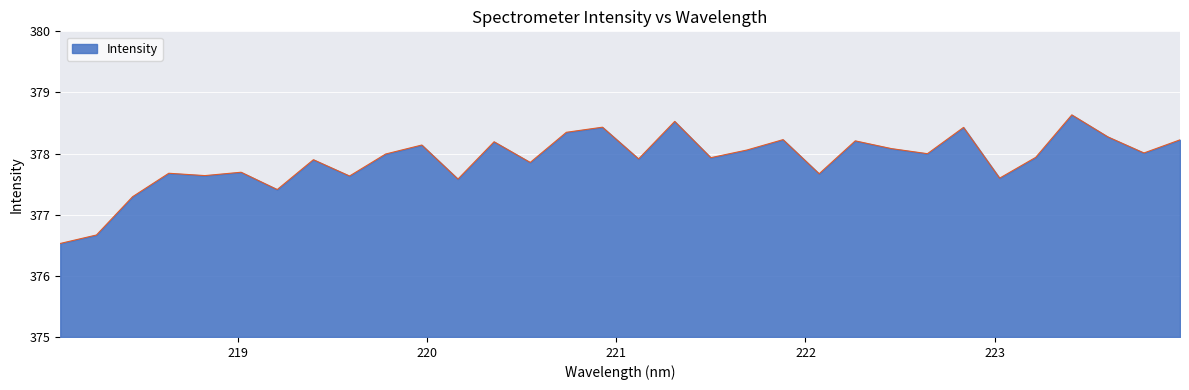

What is the greatest value displayed?

378.6